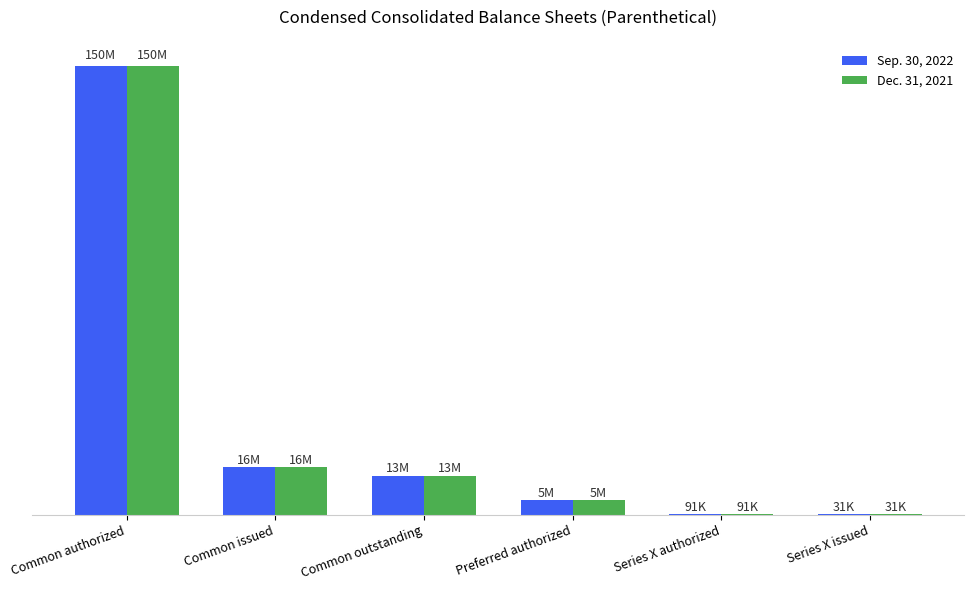

What is the label of the 4th bar from the right?

Common outstanding